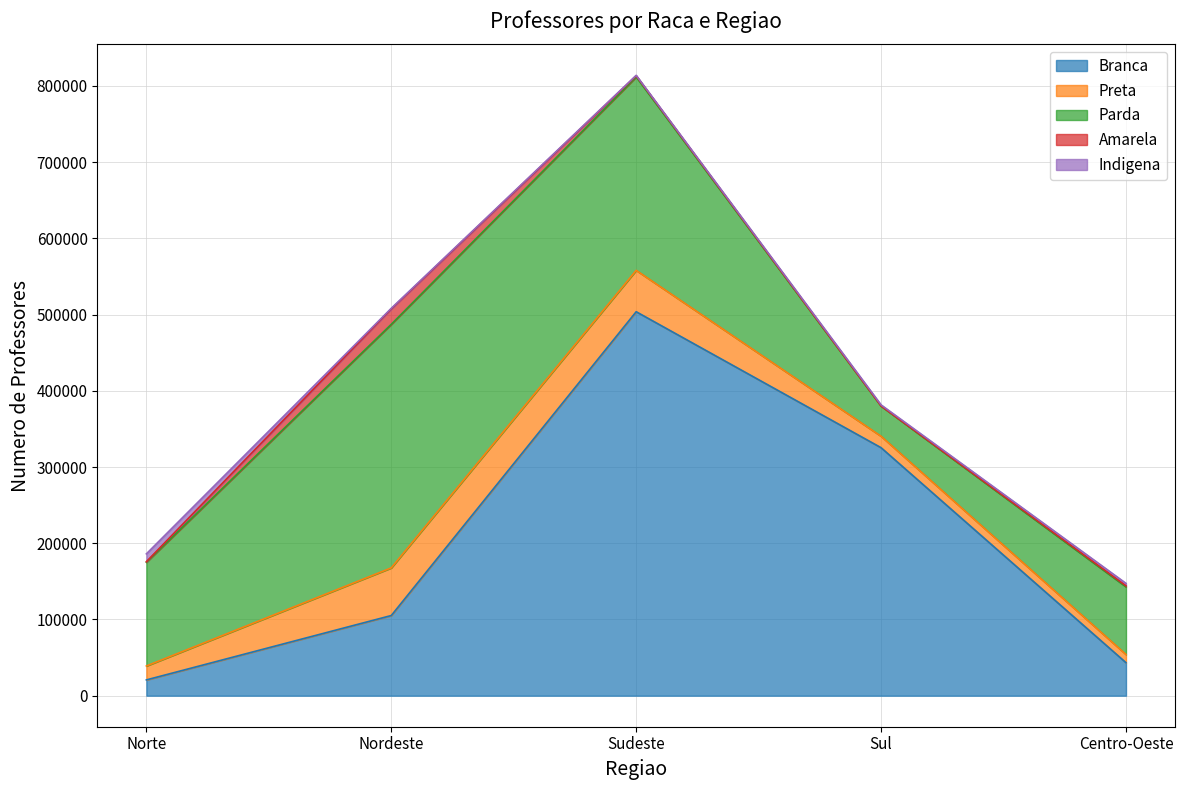

The Amarela series shows 1449 at Sudeste. True or false?

True